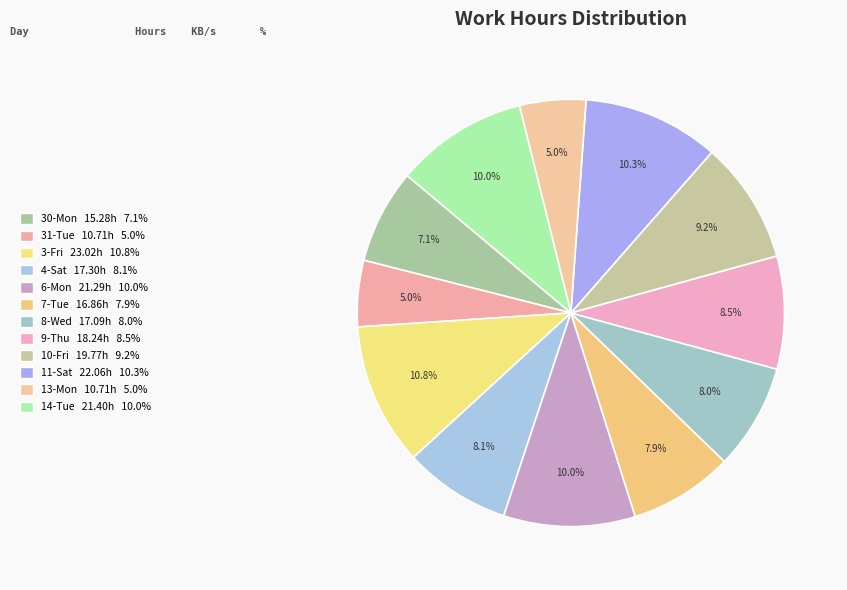

What percentage is NOT represented by 7-Tue?

92.1%